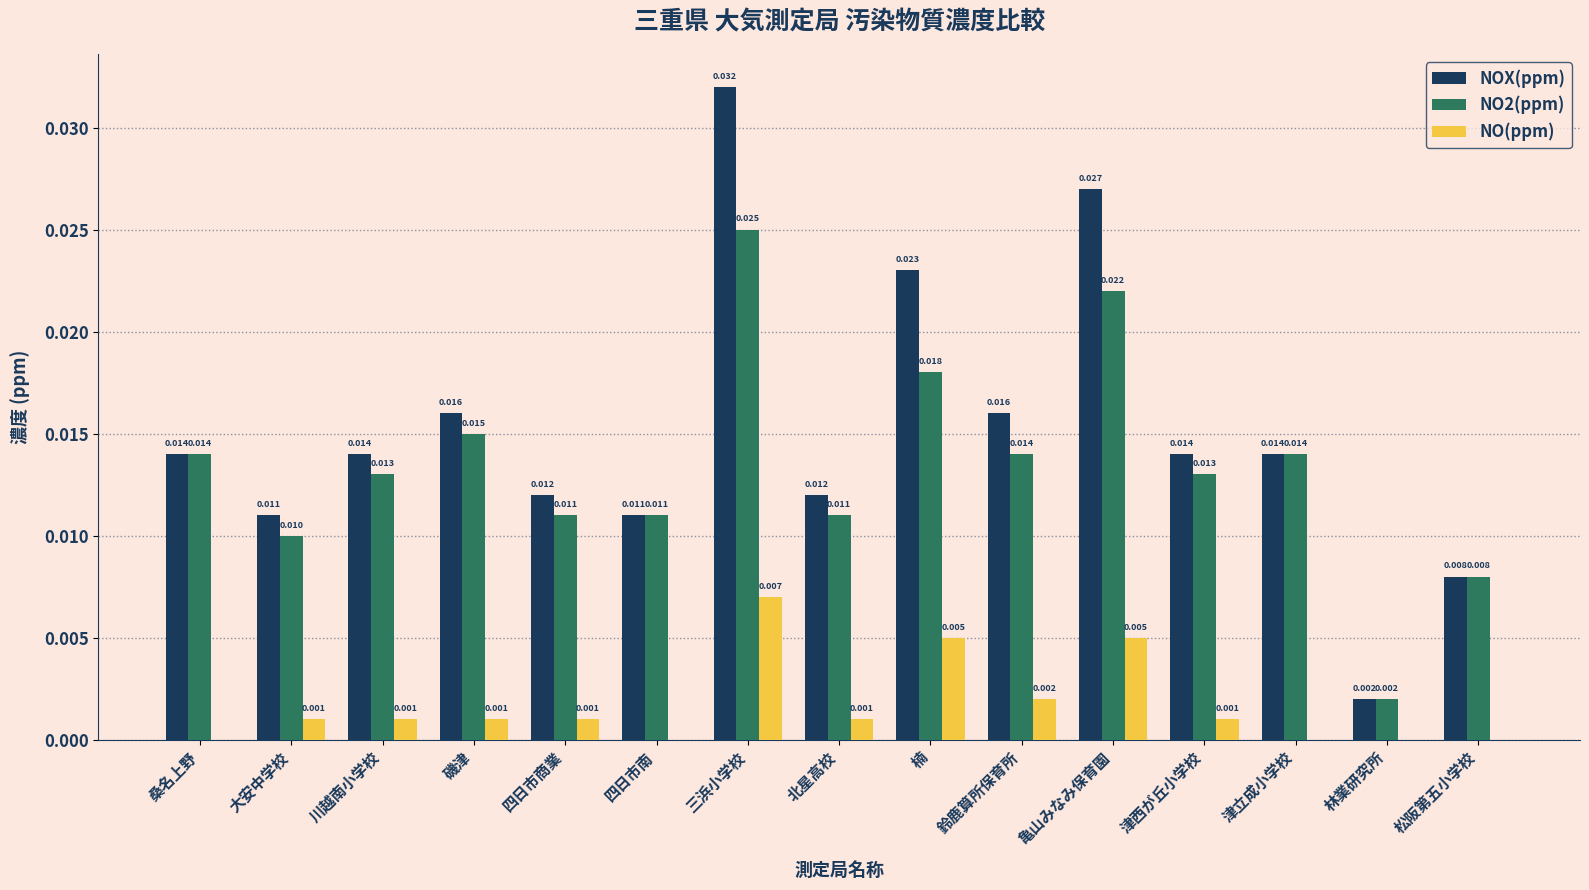

What is the sum of all NO2(ppm) values?

0.2